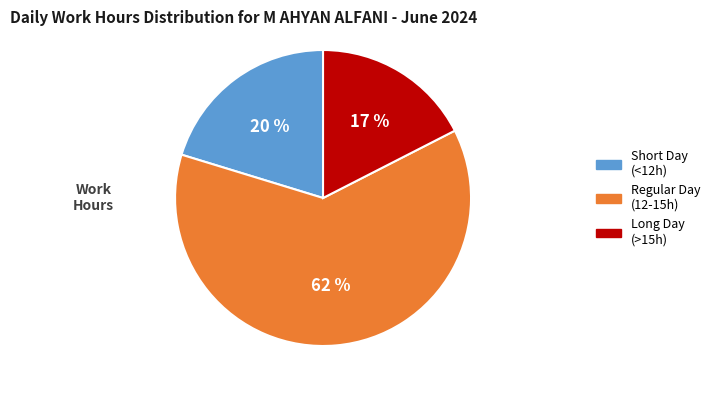

Is it true that Regular Day (12-15h) is 62% of the pie?

True